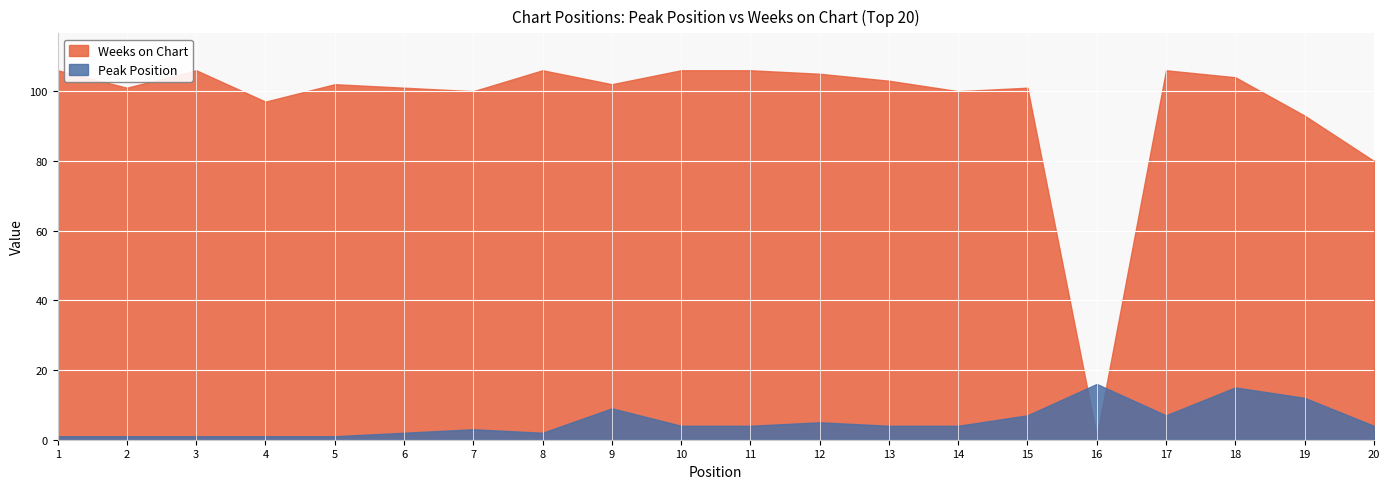

How many interior local peaks does the Peak Position series have?

5